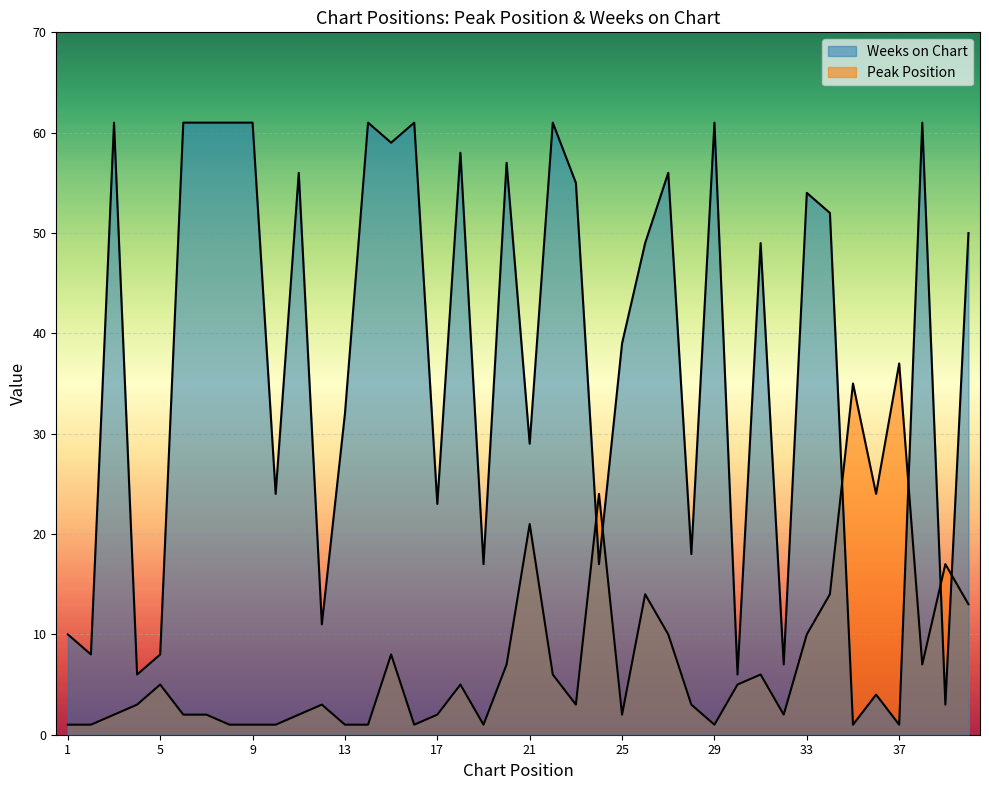

True or false: Peak Position and Weeks on Chart intersect in this chart.

True